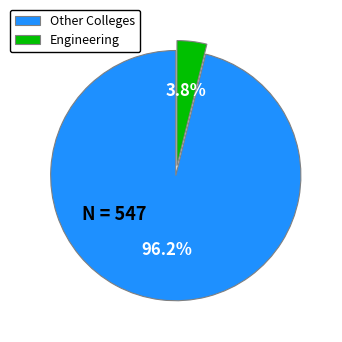

Which slice is the smallest?

Engineering